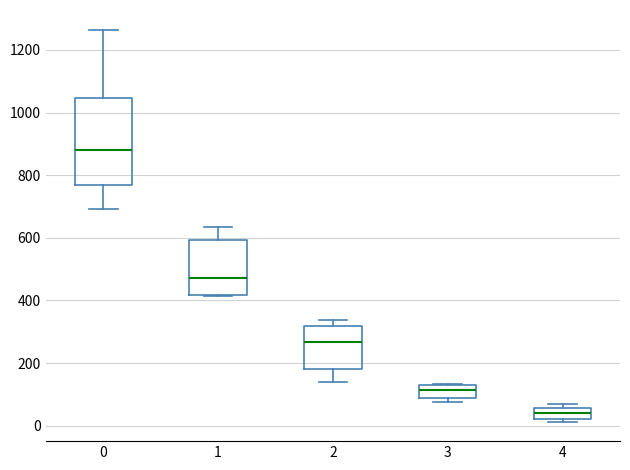

Reading left to right, transcribe this box plot: for each box, give where its median line is, the range the box spans, and where its two whiskers end, as read against the y-axis. The values are not printed on the chart, so give them approximately, as read against the axis.

0: median 880, box 780 to 1040, whiskers 700 to 1260
1: median 480, box 420 to 600, whiskers 420 to 640
2: median 260, box 180 to 320, whiskers 140 to 340
3: median 120, box 80 to 140, whiskers 80 (just below the box's lower edge) to 140
4: median 40, box 20 to 60, whiskers 20 (just below the box's lower edge) to 80